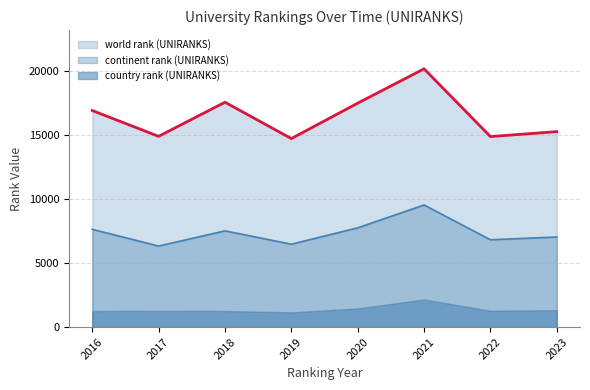

The value of continent rank (UNIRANKS) at 2016 is 7626. True or false?

True